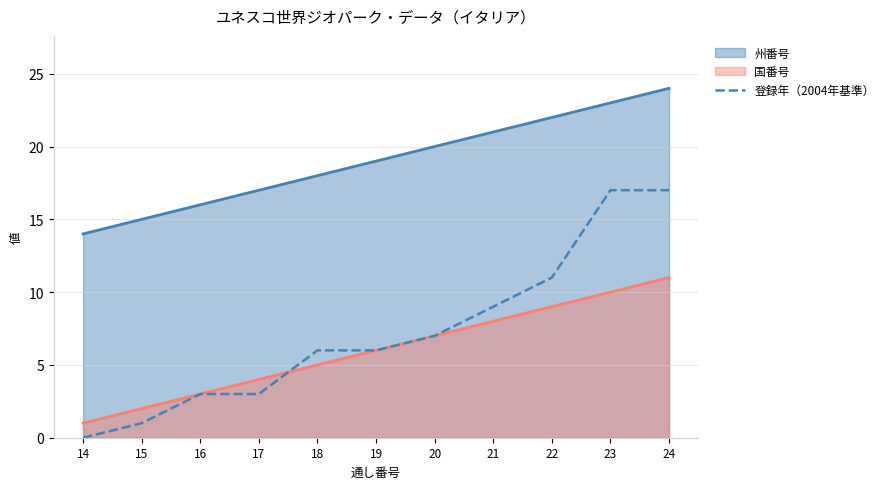

The chart shows a value of 0 at 14. True or false?

True